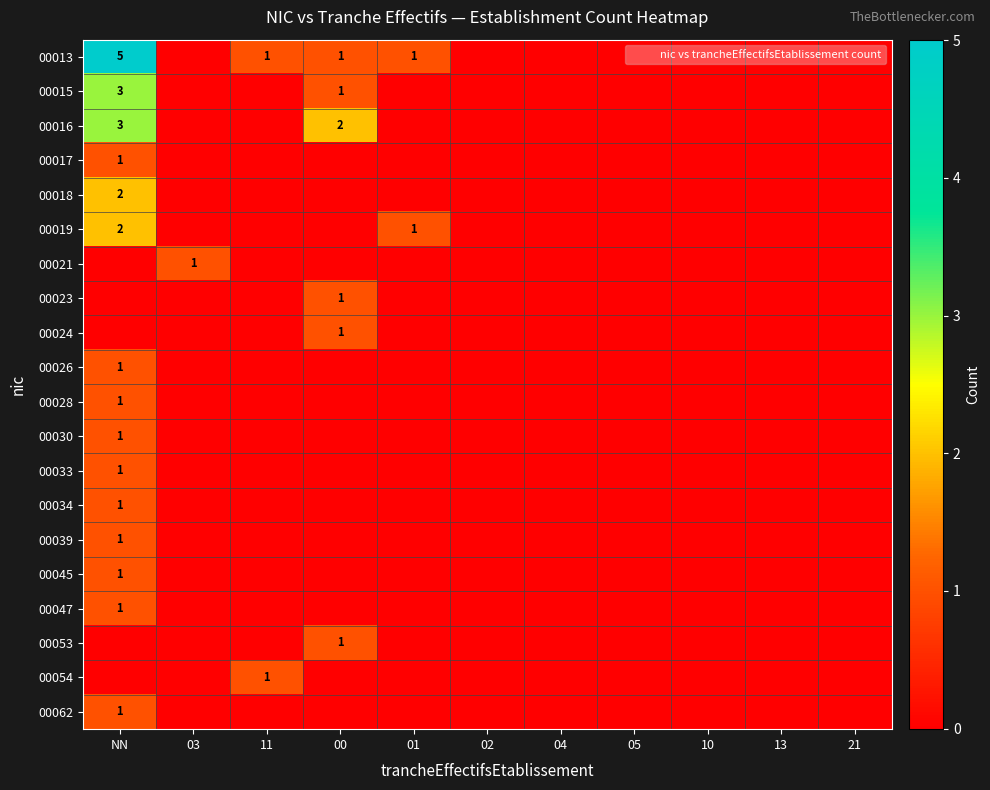

The value of 00017 at NN is 1. True or false?

True